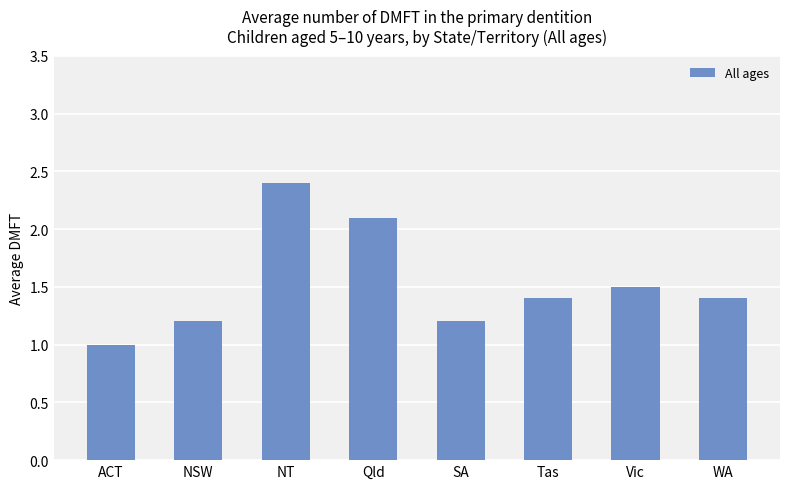

What is the label of the 8th bar from the right?

ACT